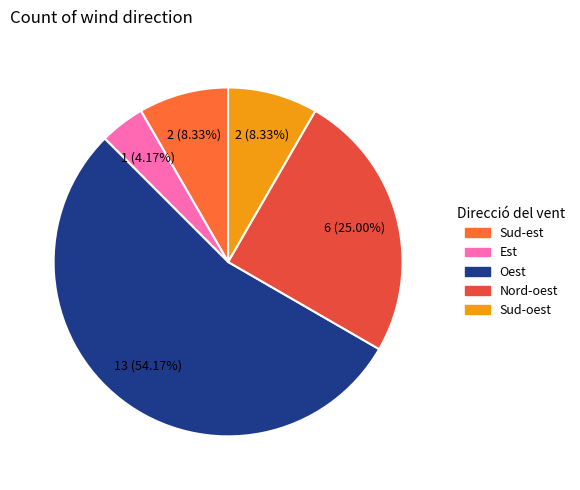

To the nearest percent, what is the difference between the largest and smallest slice percentages?

50%